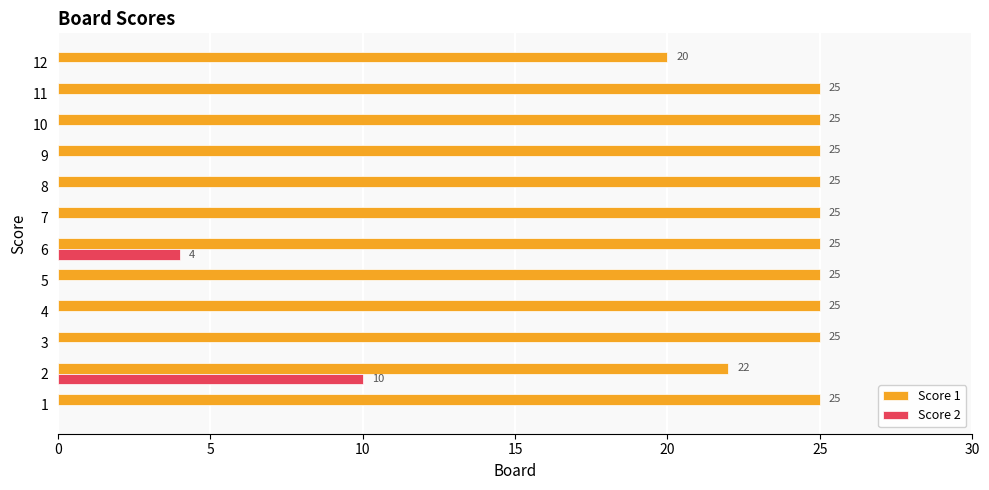

What are all the series names shown in the legend?

Score 1, Score 2